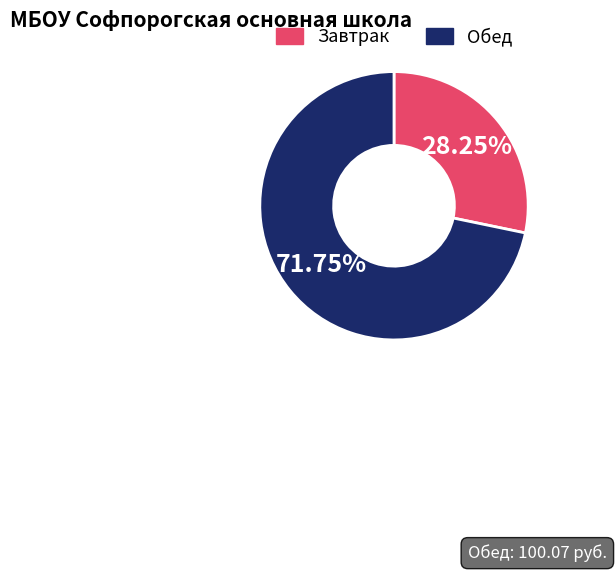

What is the smallest slice in the pie chart?

Завтрак